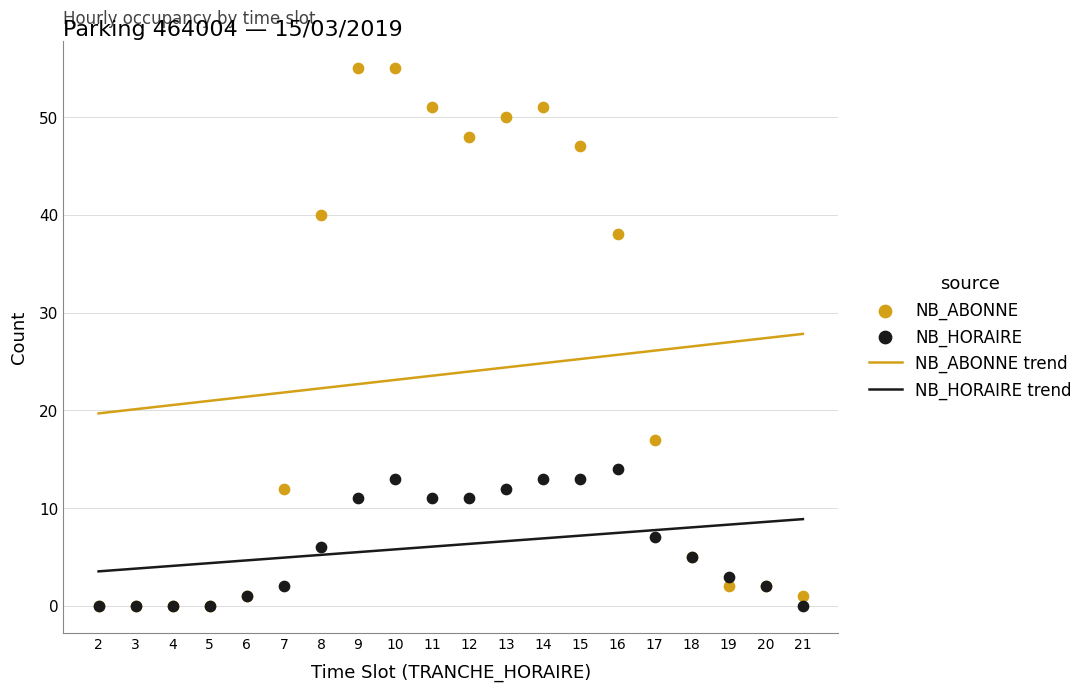

Is the value of NB_ABONNE at 18 greater than the value of NB_HORAIRE at 14?

No